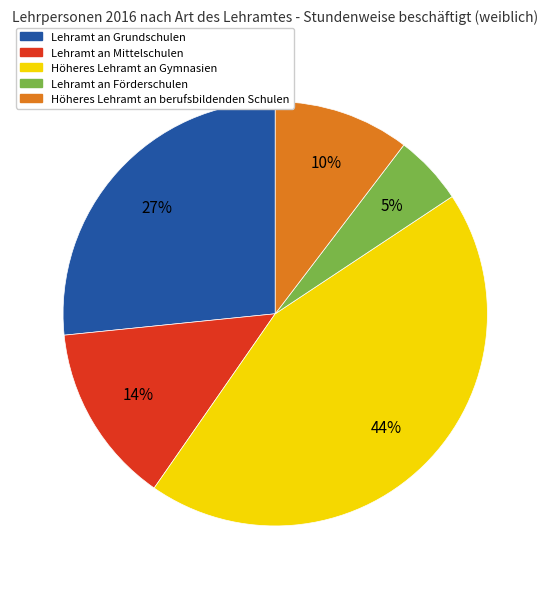

Which has a higher value, Höheres Lehramt an berufsbildenden Schulen or Lehramt an Grundschulen?

Lehramt an Grundschulen